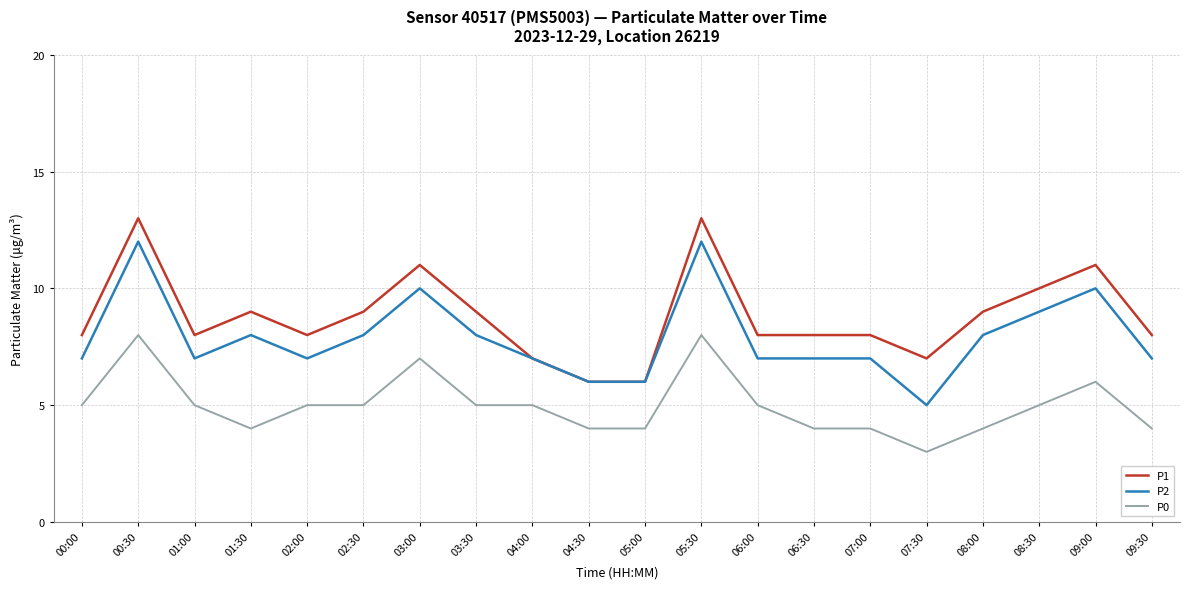

Which series has the largest total across all categories?

P1